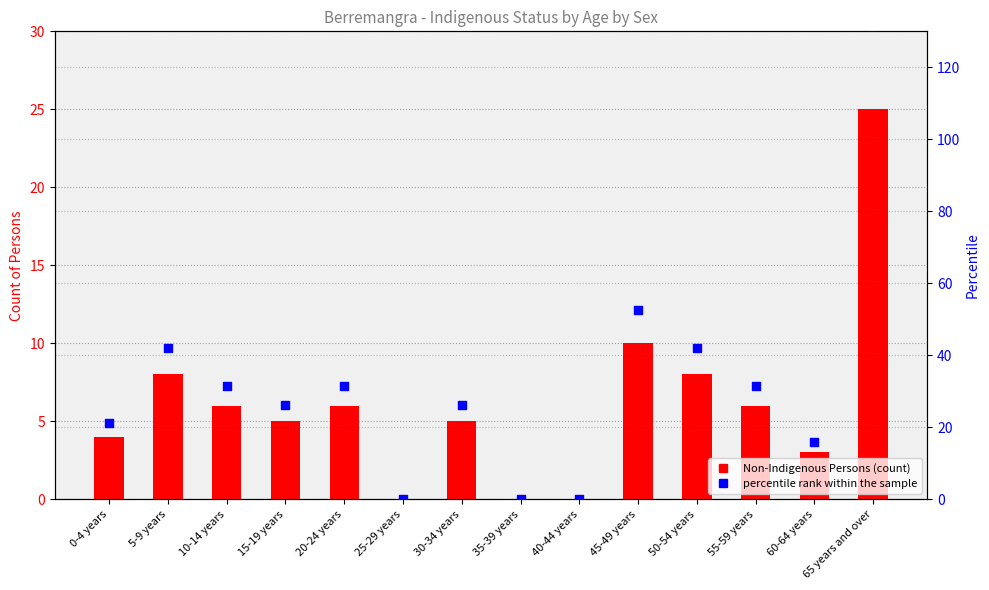

Is the value of Non-Indigenous Persons at 25-29 years greater than the value of Percentile rank within sample at 20-24 years?

No